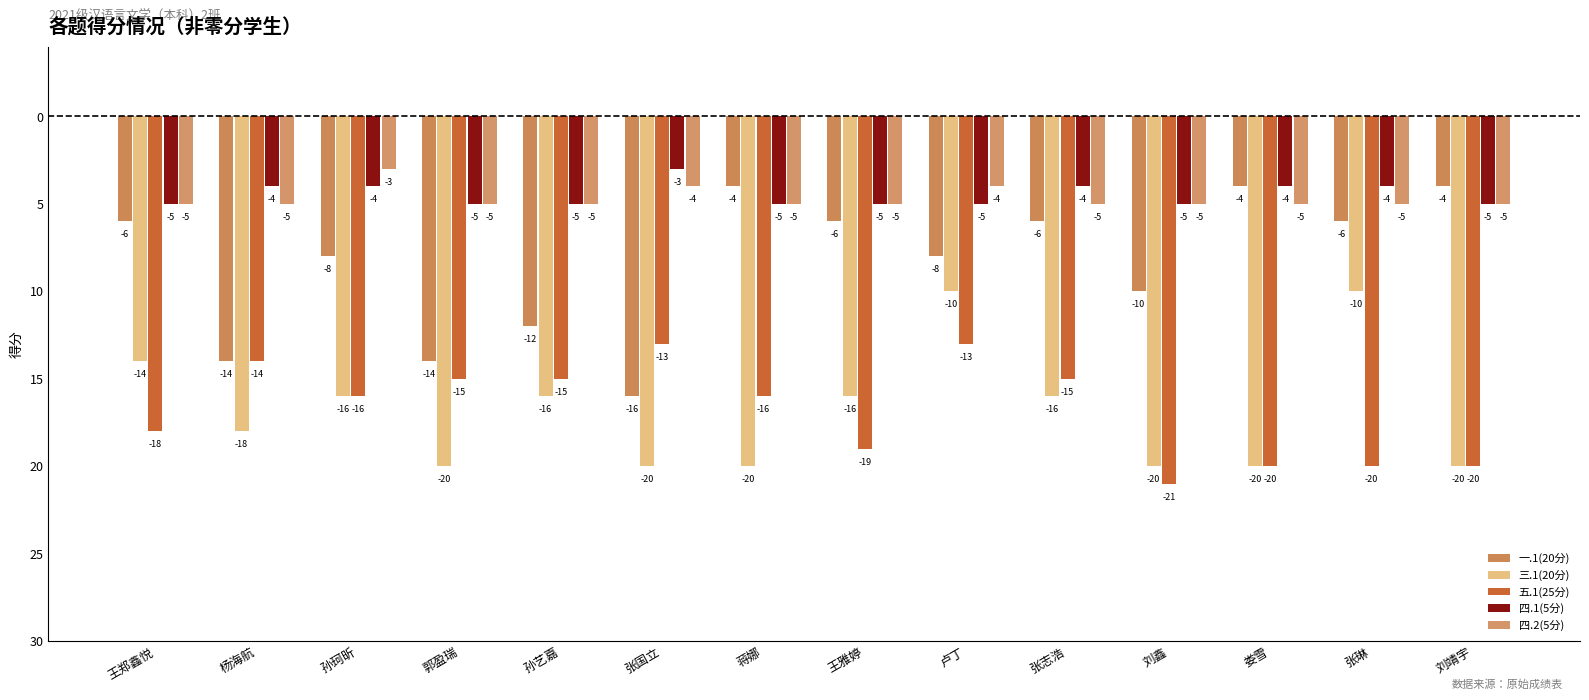

What is the minimum value for 四.1(5分)?

-5